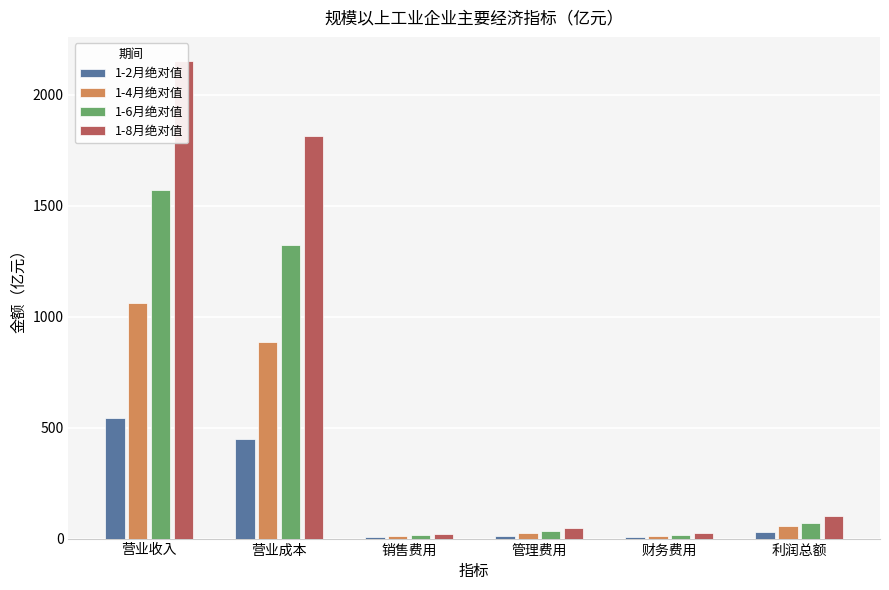

Rank the series by their average value, from lowest to highest.

1-2月绝对值, 1-4月绝对值, 1-6月绝对值, 1-8月绝对值